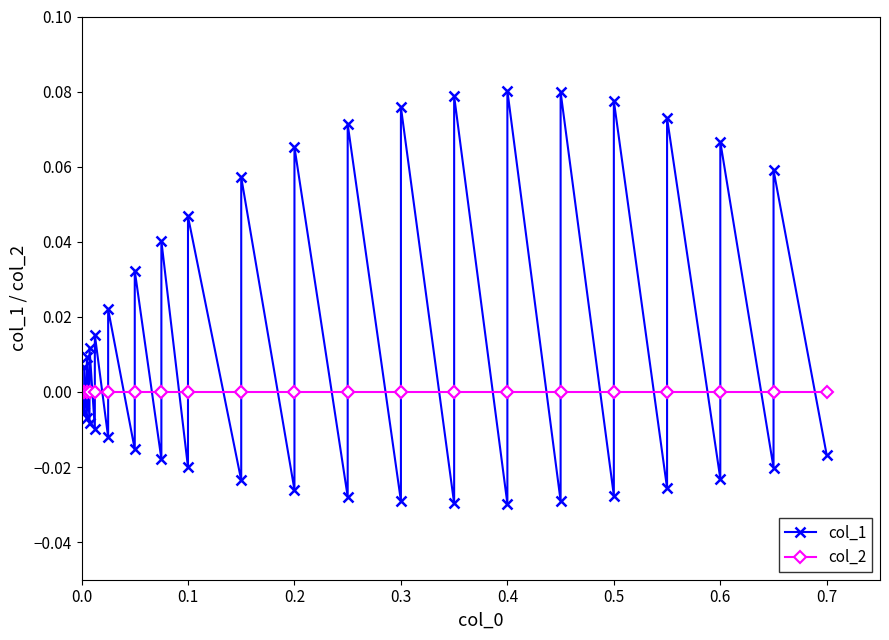

Does the chart have visible grid lines?

No